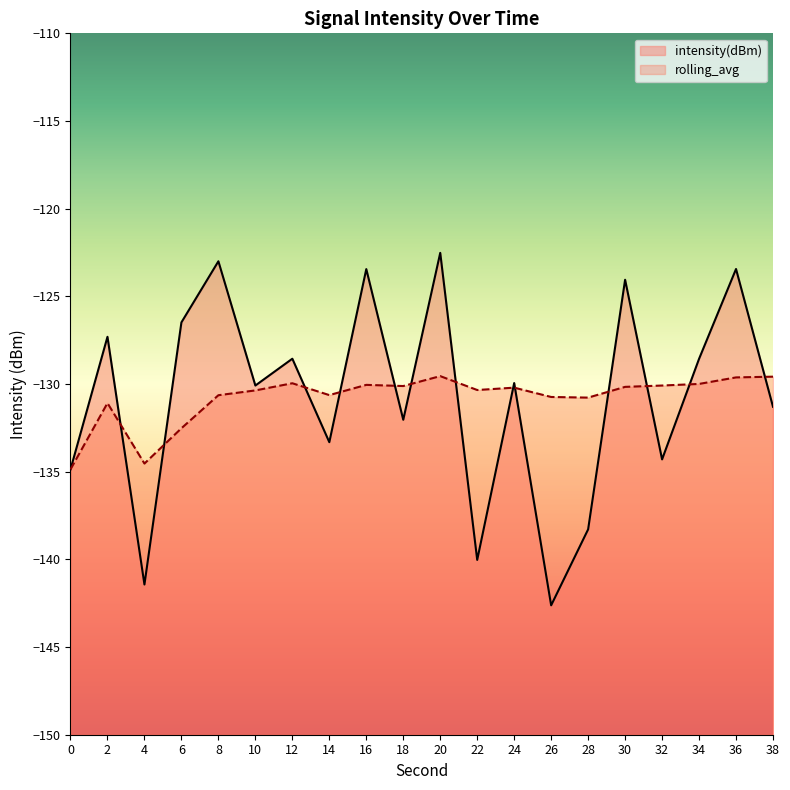

Does the chart have visible grid lines?

No